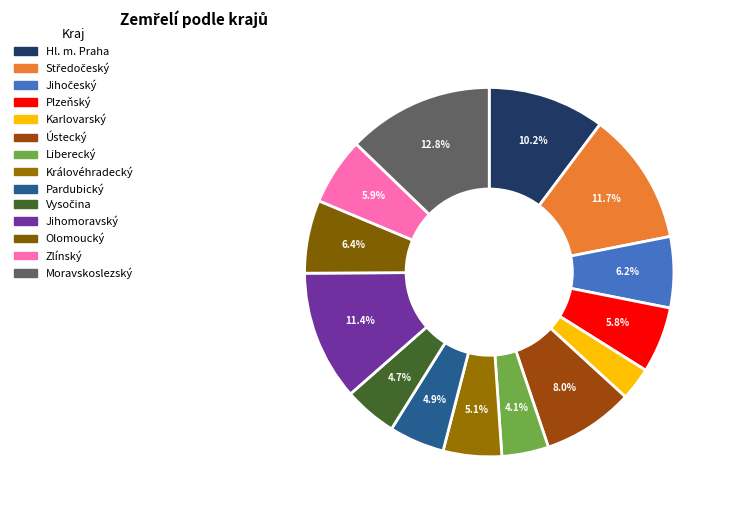

Rank the categories by value from highest to lowest.

Moravskoslezský, Středočeský, Jihomoravský, Hl. m. Praha, Ústecký, Olomoucký, Jihočeský, Zlínský, Plzeňský, Královéhradecký, Pardubický, Vysočina, Liberecký, Karlovarský